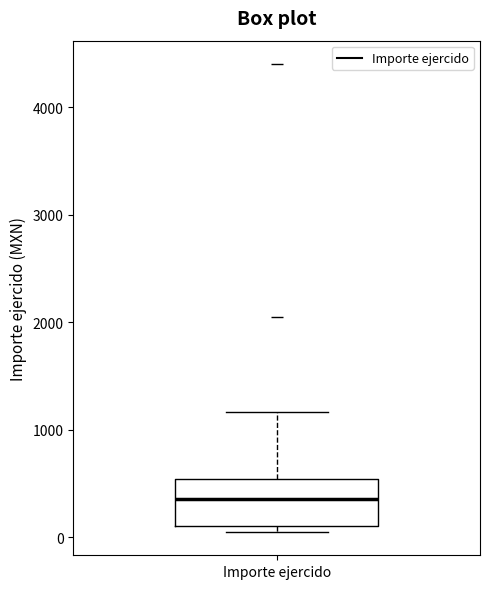

Read this box plot against the y-axis: the position of the median line, the range covered by the box, and the ends of both whiskers. The values are not printed on the chart, so give them approximately, as read against the axis.

median 400, box 100 to 500, whiskers 100 (just below the box's lower edge) to 1200